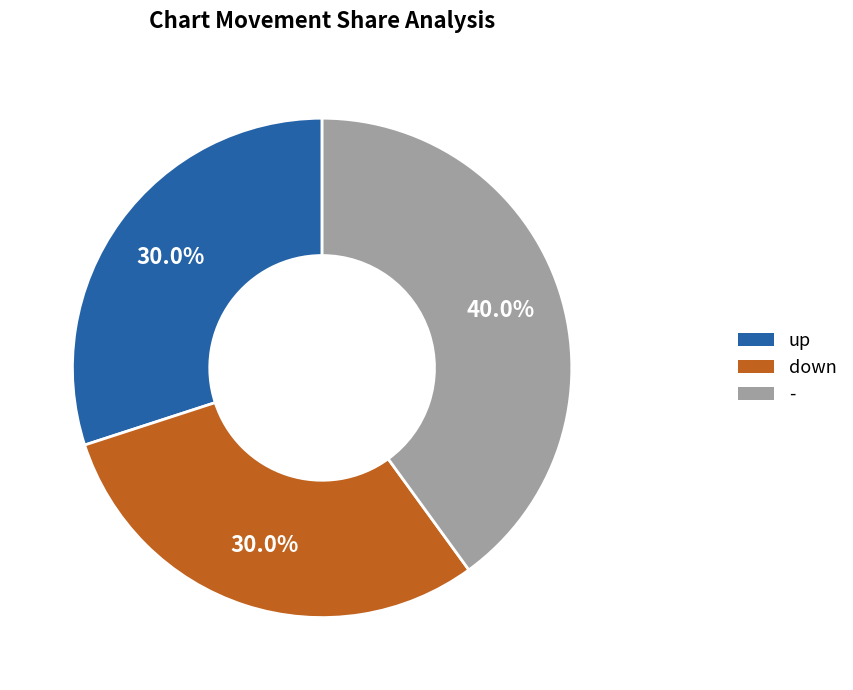

Which has a higher value, - or up?

-